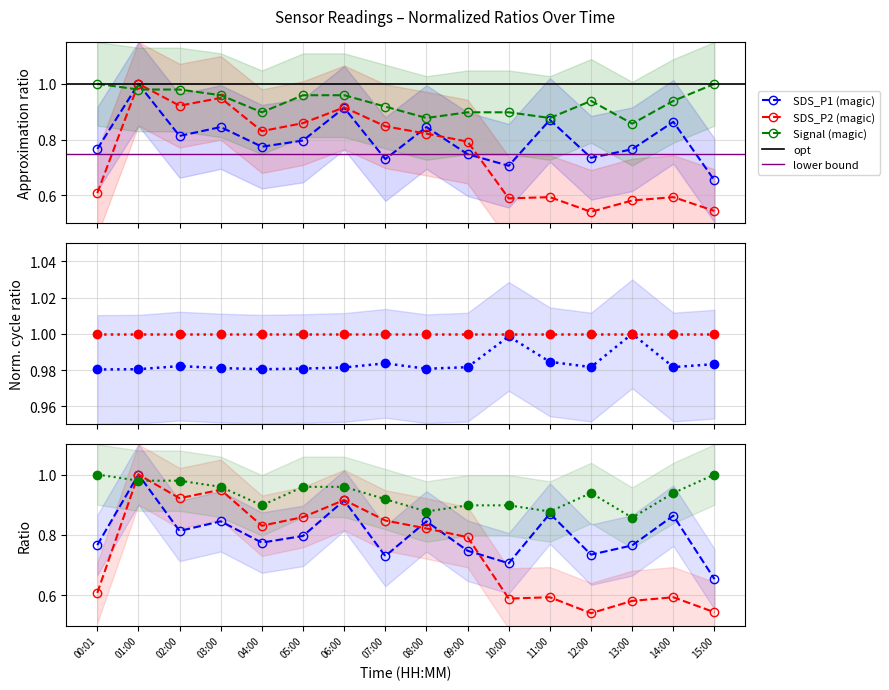

Where do SDS_P2 and Signal first cross each other?

00:01 and 01:00